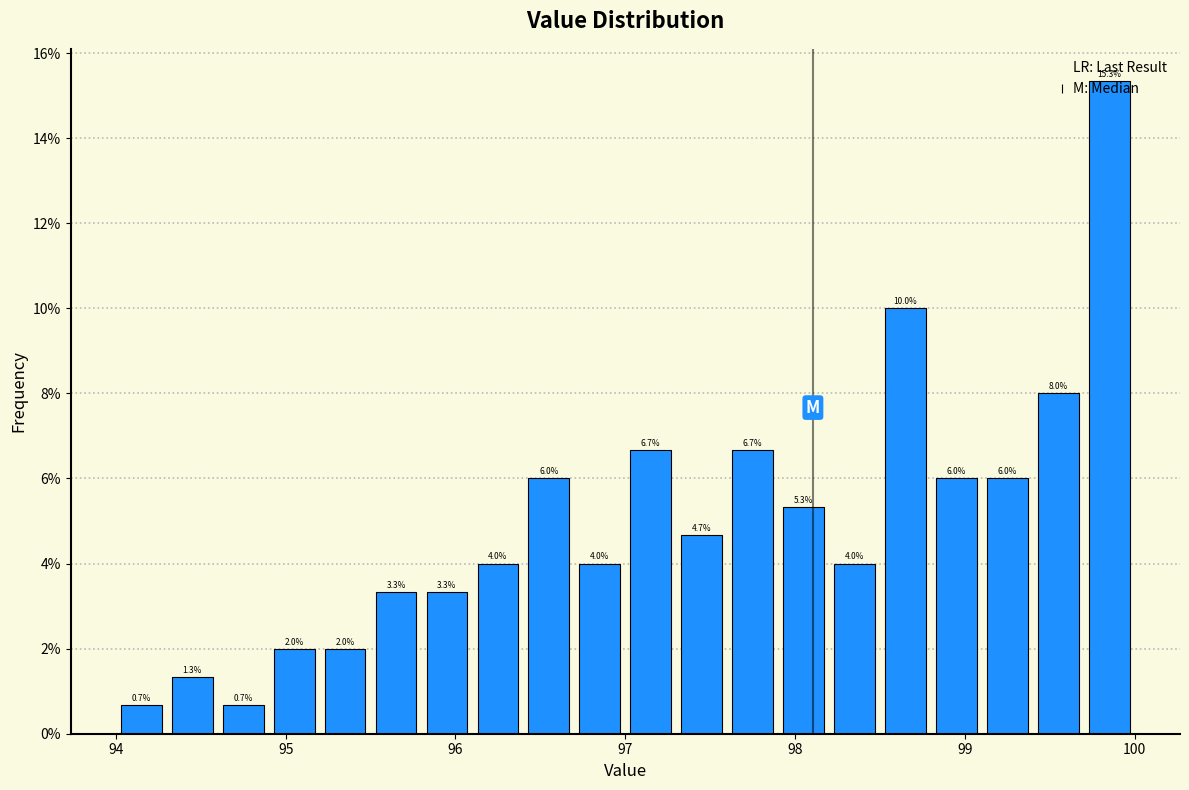

Read against the x-axis, roughly where is the centre of the tallest bar?

99.9